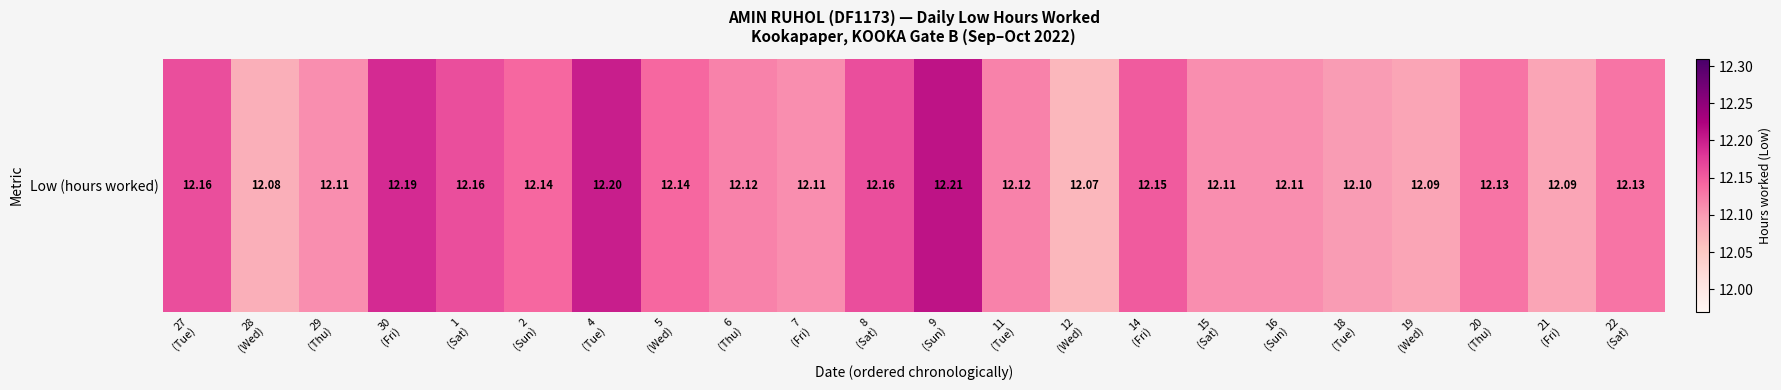

What is the ratio of the value at 21
(Fri) to the value at 6
(Thu)?

1.0